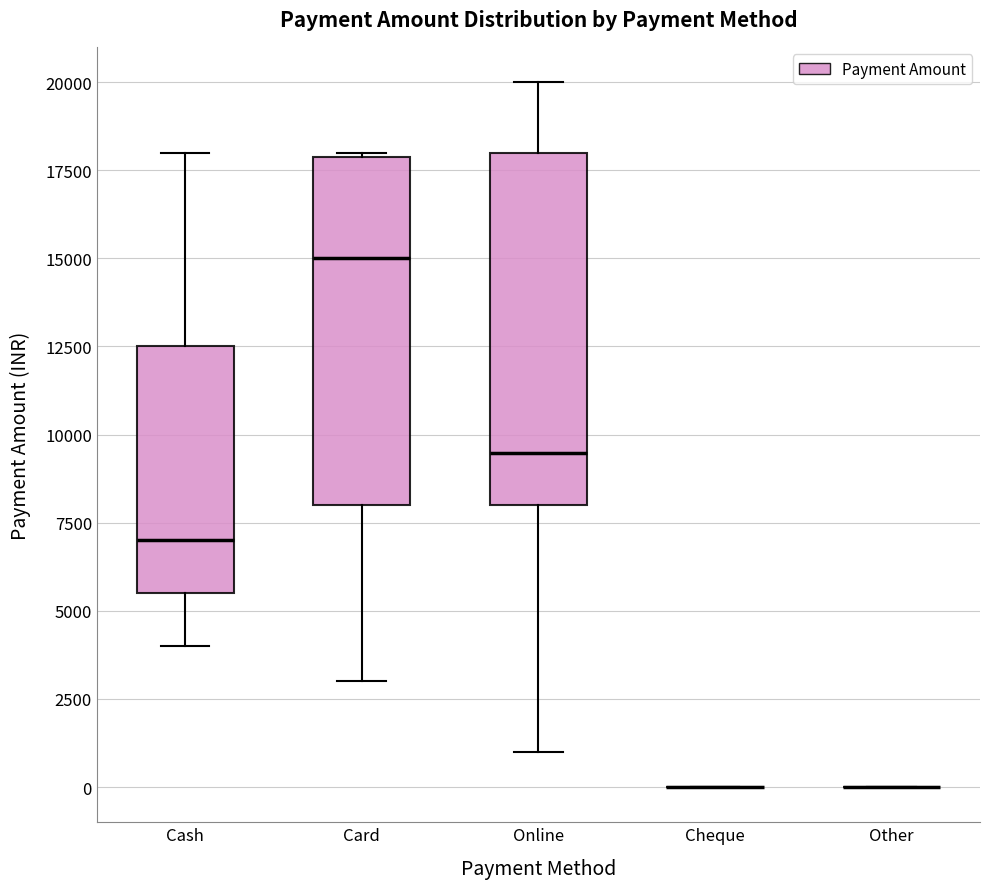

Reading left to right, transcribe this box plot: for each box, give where its median line is, the range the box spans, and where its two whiskers end, as read against the y-axis. The values are not printed on the chart, so give them approximately, as read against the axis.

Cash: median 7000, box 5500 to 12500, whiskers 4000 to 18000
Card: median 15000, box 8000 to 18000, whiskers 3000 to 18000
Online: median 9500, box 8000 to 18000, whiskers 1000 to 20000
Cheque: box collapsed to a line at 0, whiskers 0 to 0
Other: box collapsed to a line at 0, whiskers 0 to 0